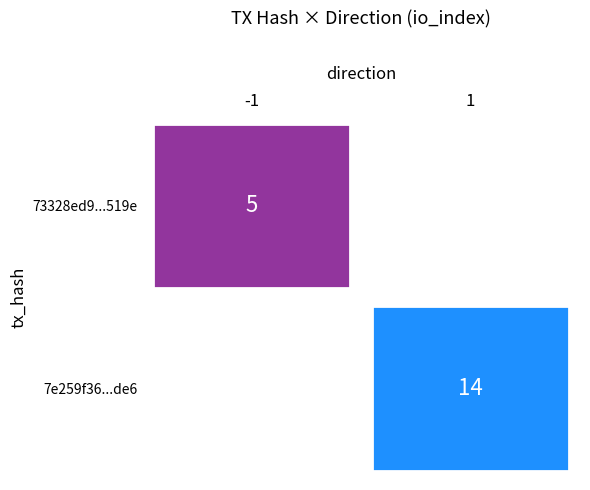

List the series in order of their peak value, highest first.

7e259f36efb0da7948fcd7bfc45f33969a6cde6, 73328ed9364cde6ce83001573cdf29143df519e